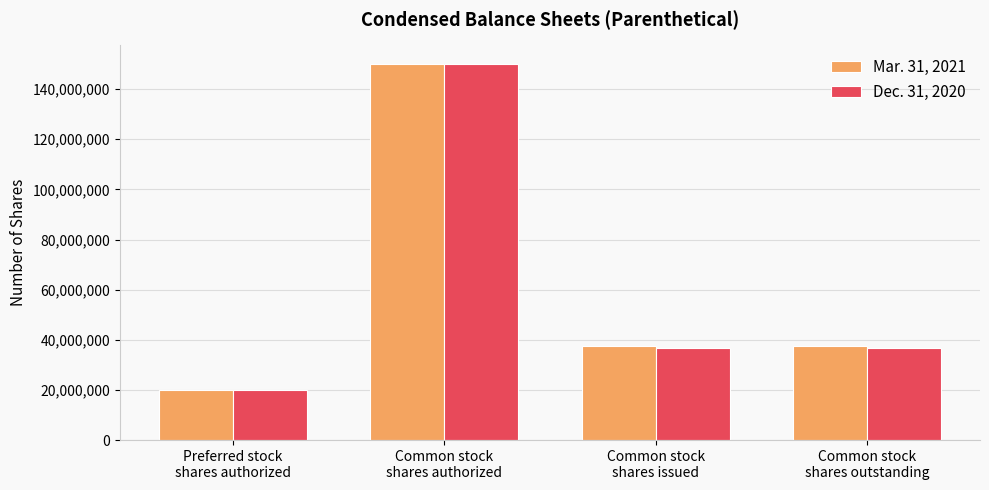

What is the total value across all series at Common stock
shares outstanding?

74333000